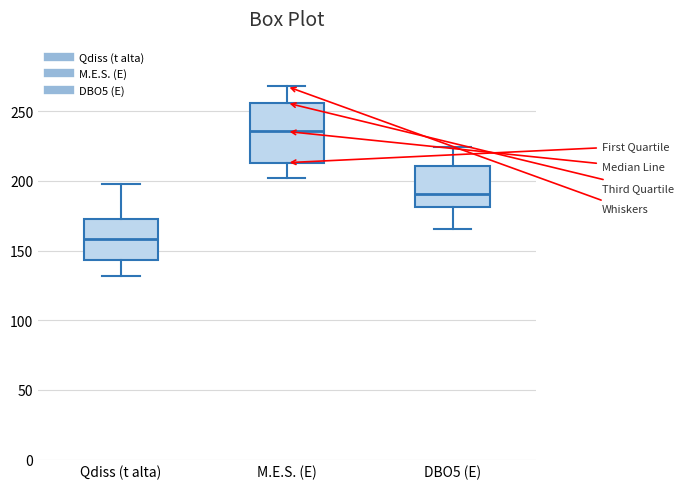

Which box's median line is the lowest?

Qdiss (t alta)